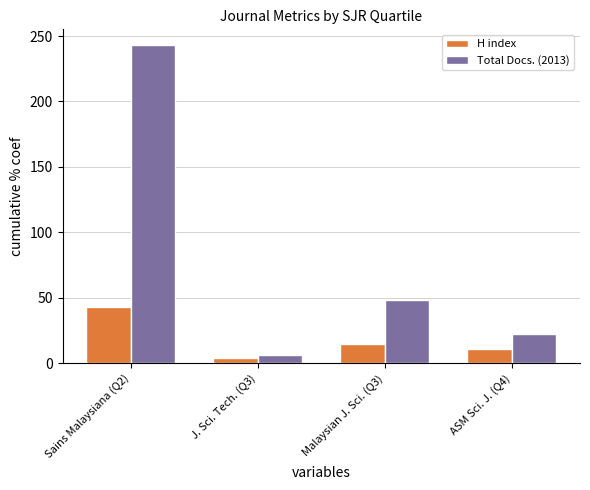

Which series has the widest spread of values?

Total Docs. (2013)